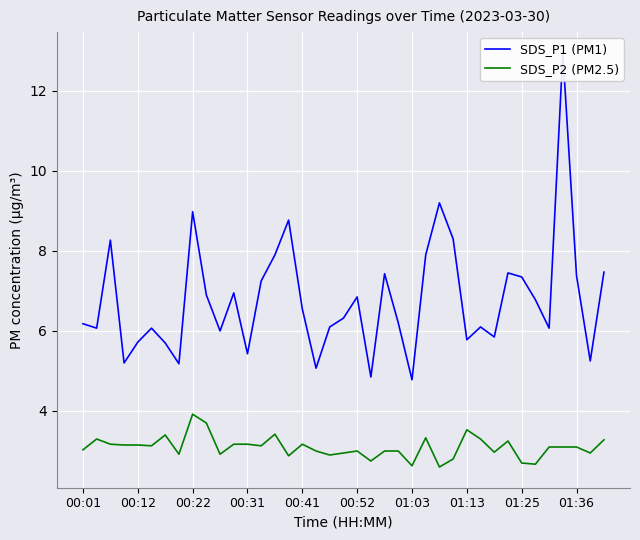

True or false: SDS_P2 (PM2.5) has a value of 2.6 at 01:03.

True